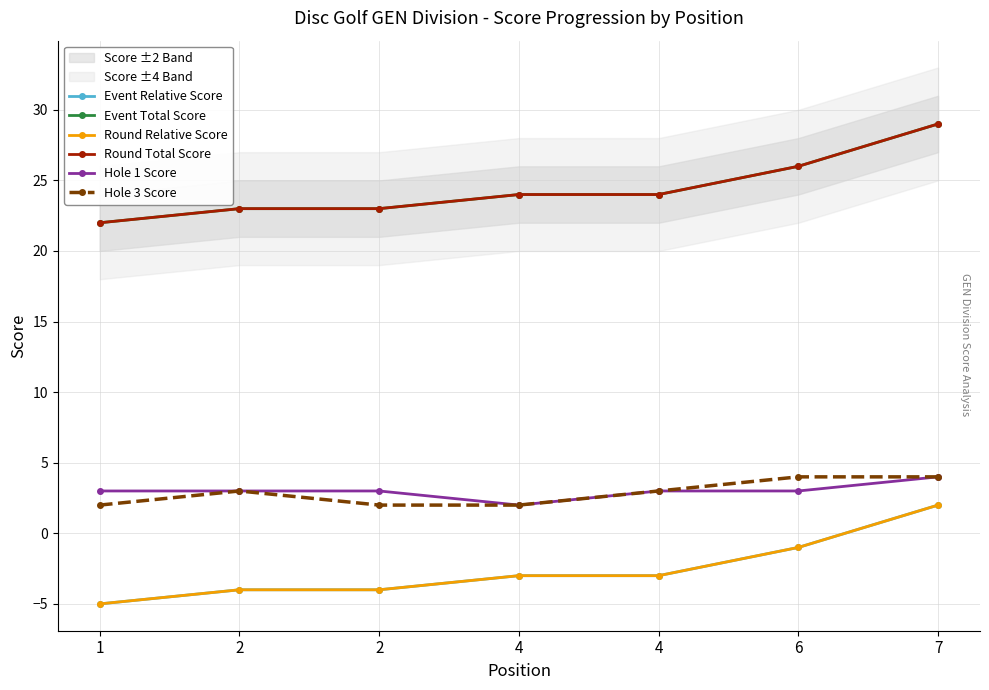

Is the value of Hole 1 Score at 2 greater than the value of Event Relative Score at 4?

Yes